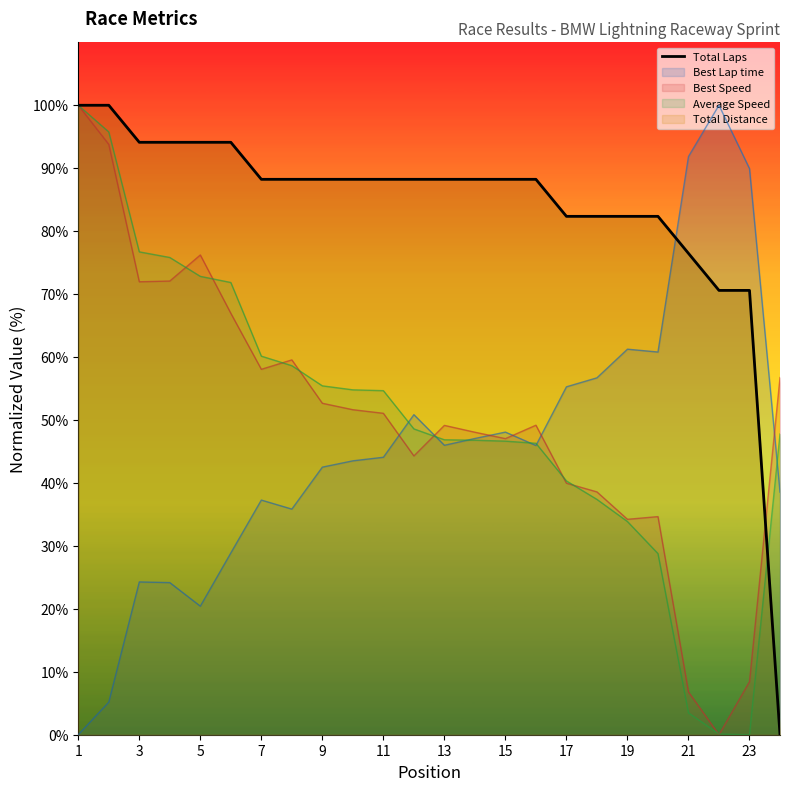

How many values are above zero?

23